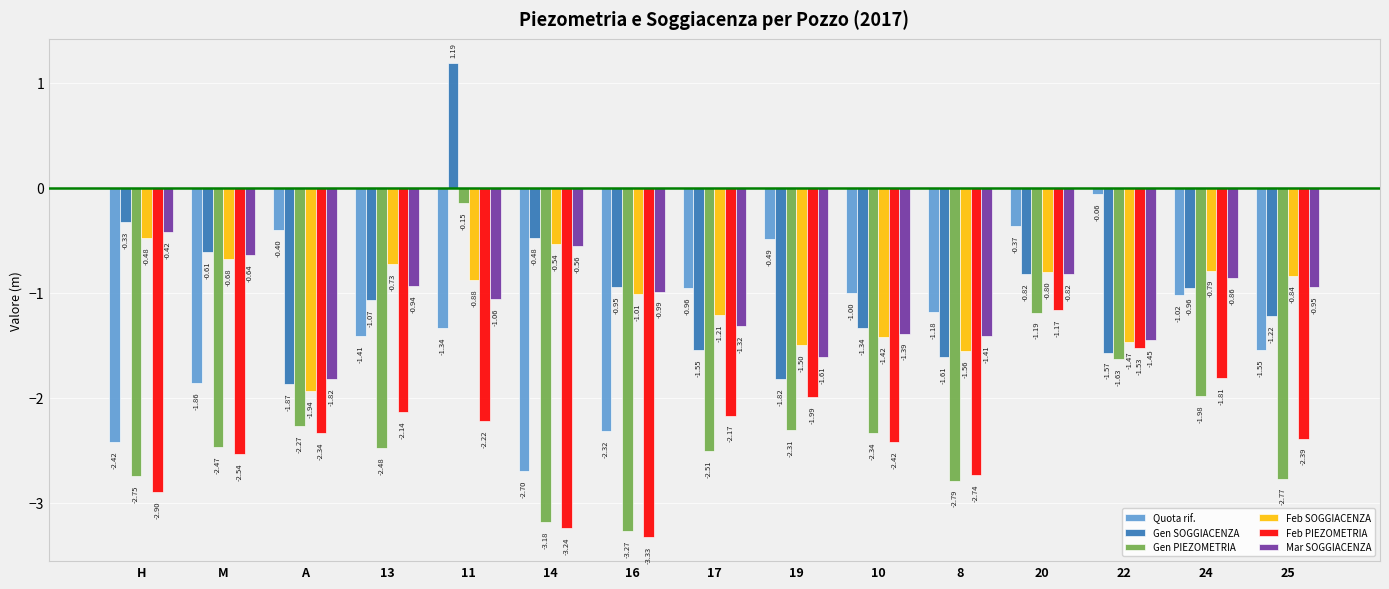

What is the label of the 7th bar from the left?

16